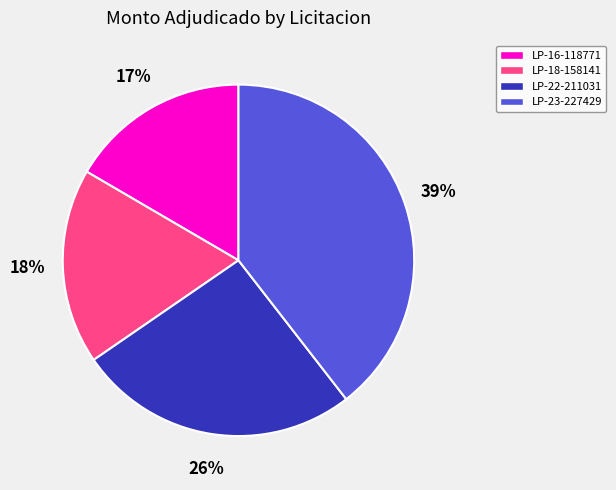

To the nearest percent, what percentage of the pie is LP-18-158141?

18%